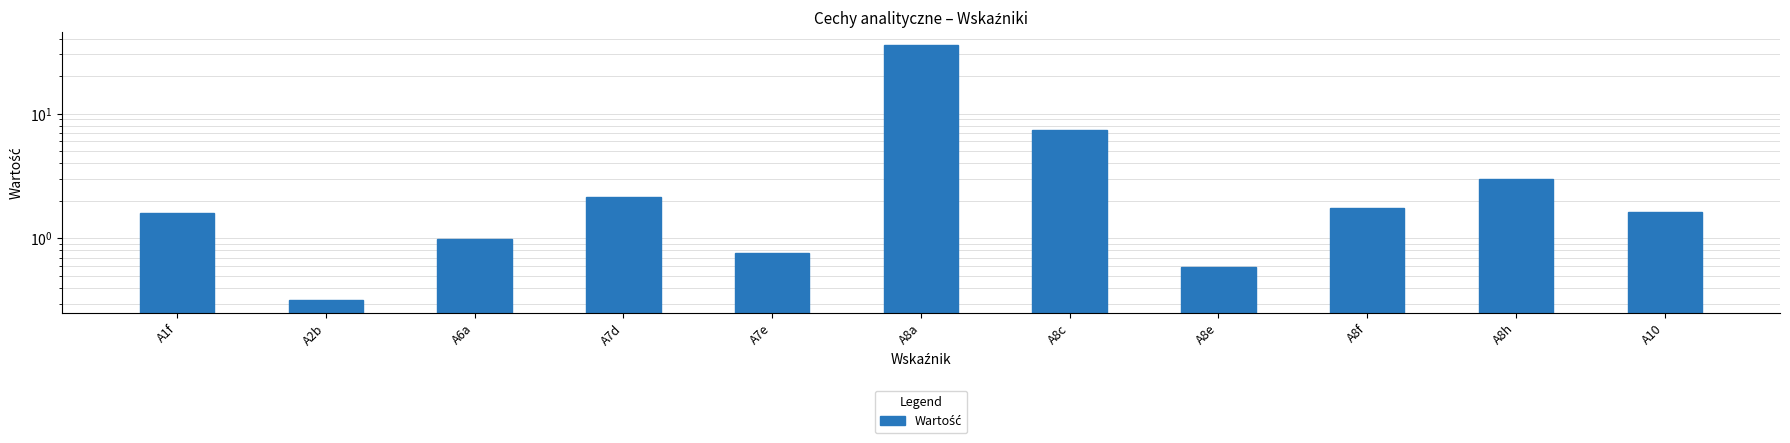

Reading left to right, list all the values displayed in this chart.

1.6	0.3	1.0	2.1	0.8	35.8	7.4	0.6	1.8	3.0	1.6